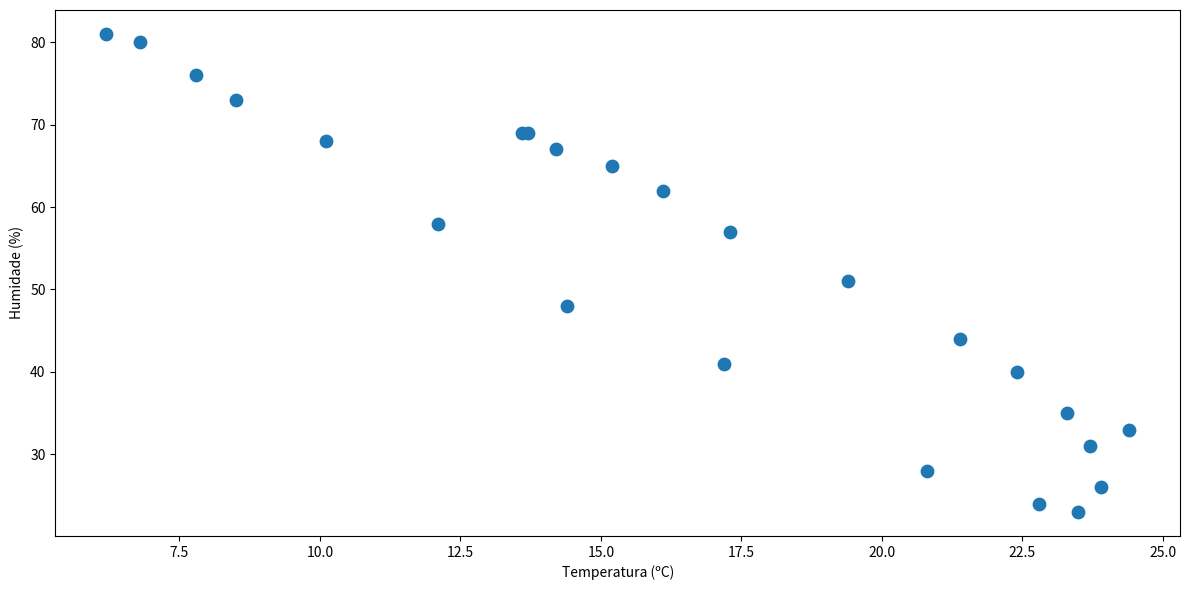

What Y value in the scatter plot is closest to 52?

51